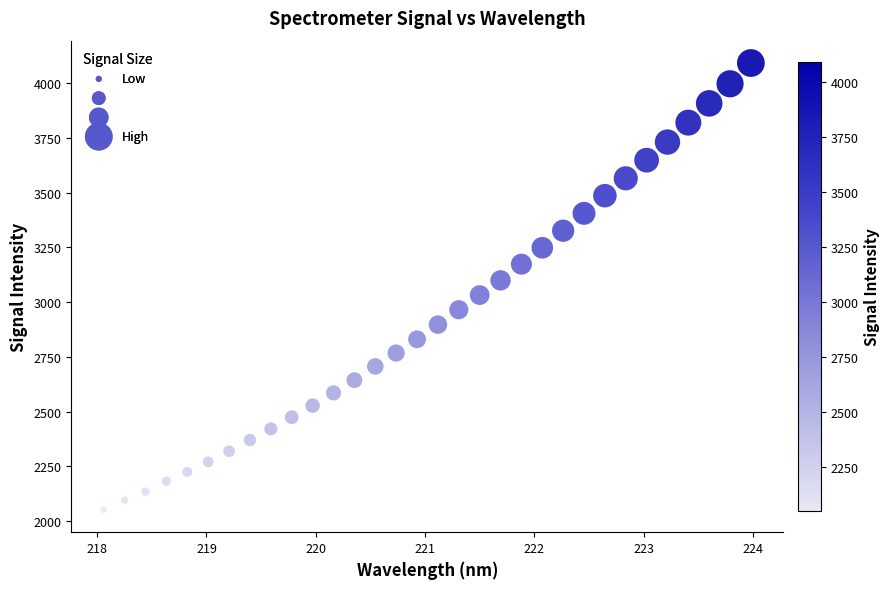

What is the range of X values (max minus min)?

5.9